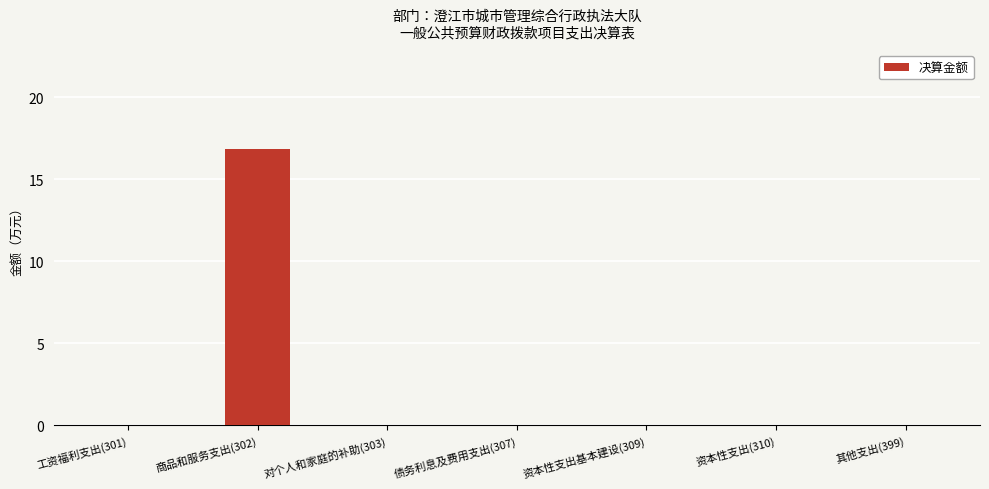

How many data points does each series have?

7